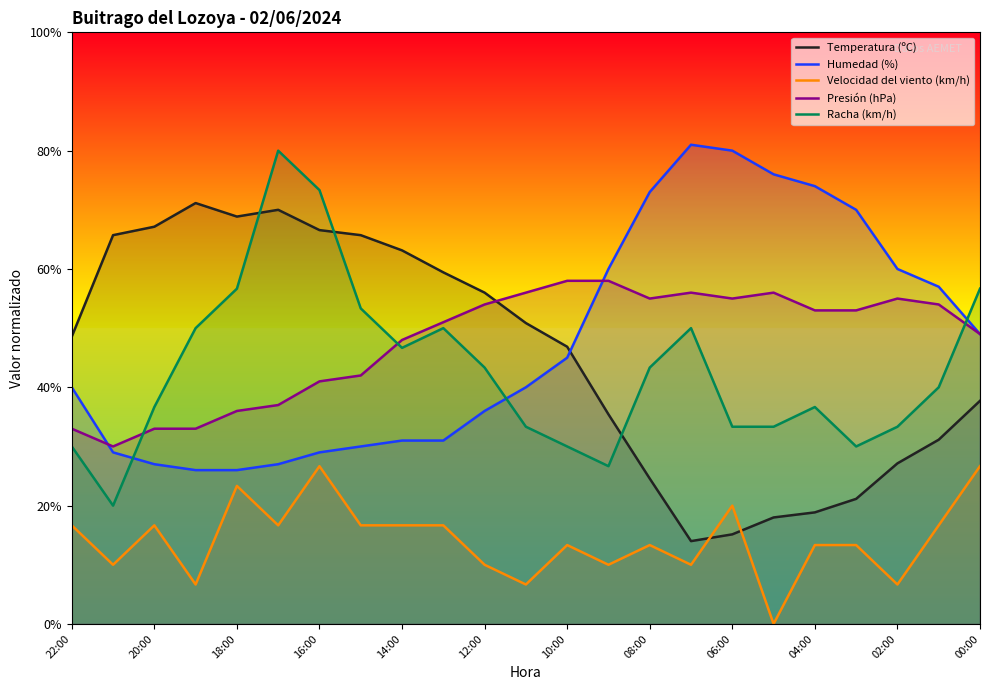

The value of Racha (km/h) at 14:00 is 21.9. True or false?

False